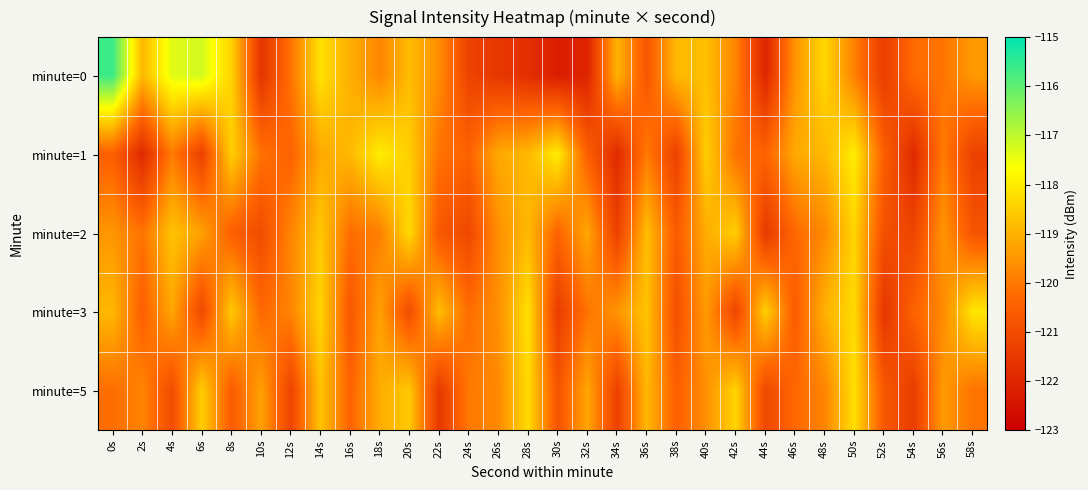

What is the total value across all series at 38s?

-602.2